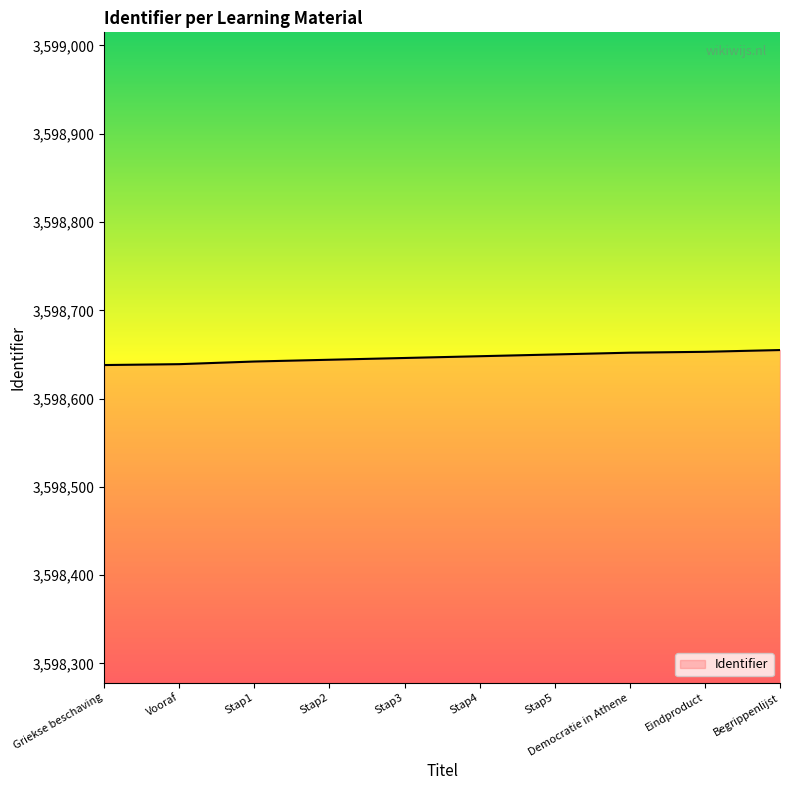

What is the average value?

3598647